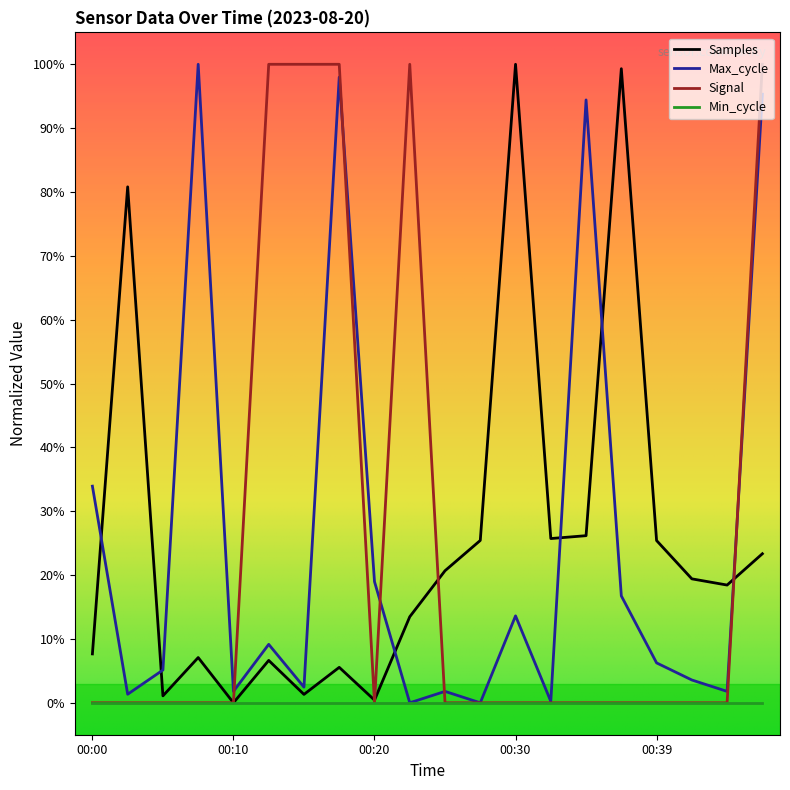

What are all the series names shown in the legend?

Samples, Max_cycle, Signal, Min_cycle